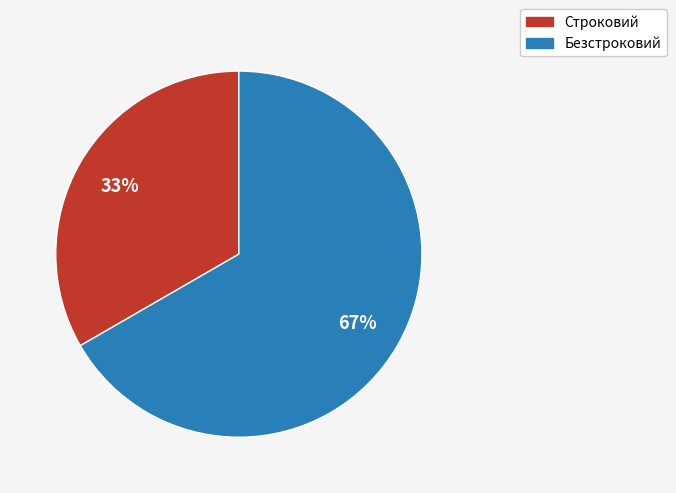

To the nearest percent, what is the combined percentage of Строковий and Безстроковий?

100%